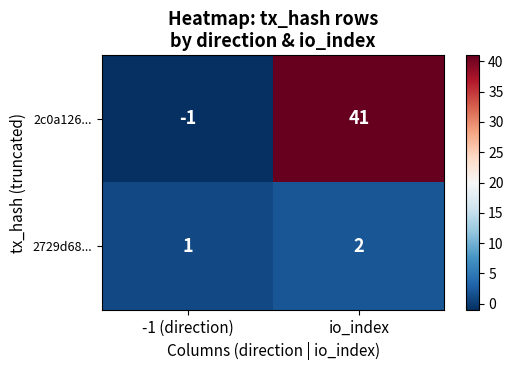

Is it true that 2c0a126... equals 41 at io_index?

True